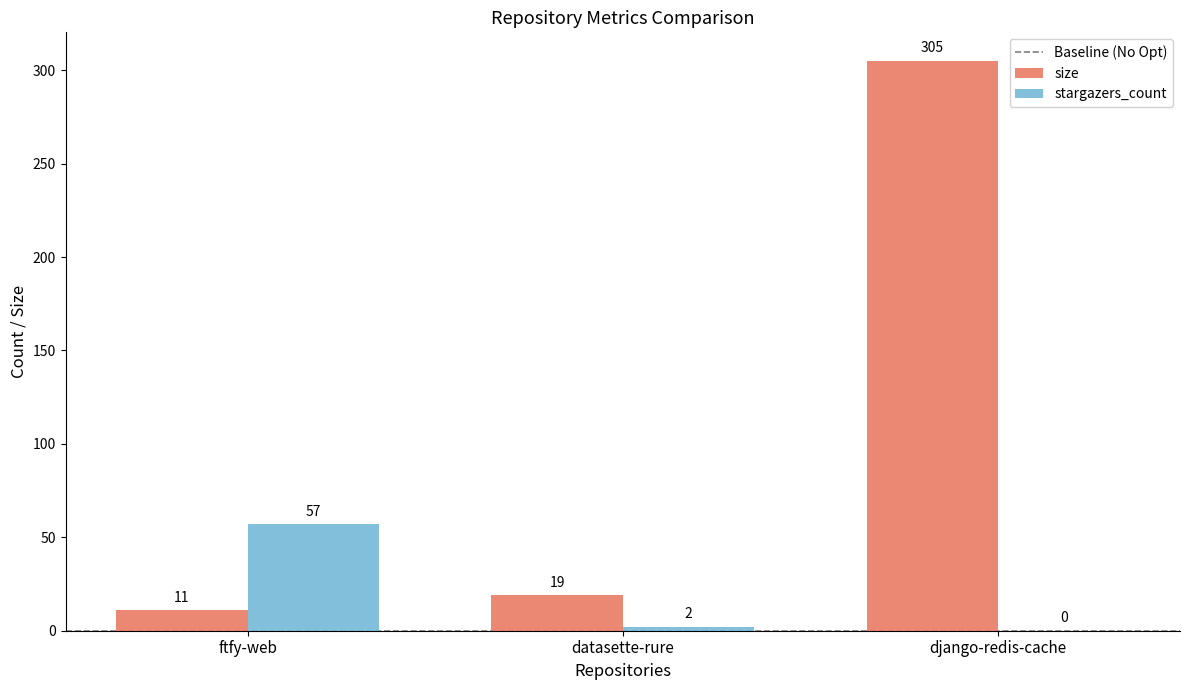

Where is size nearest to the value 158?

datasette-rure